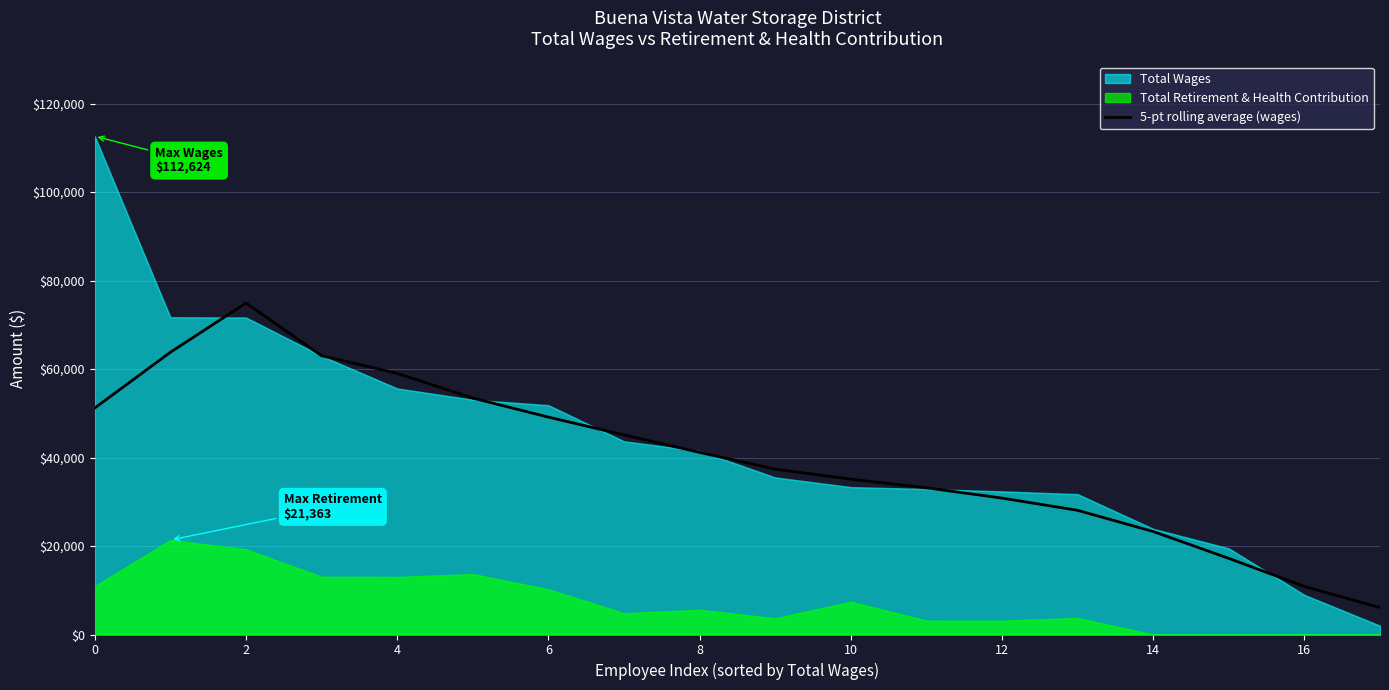

What is the label of the 14th point from the left?

13